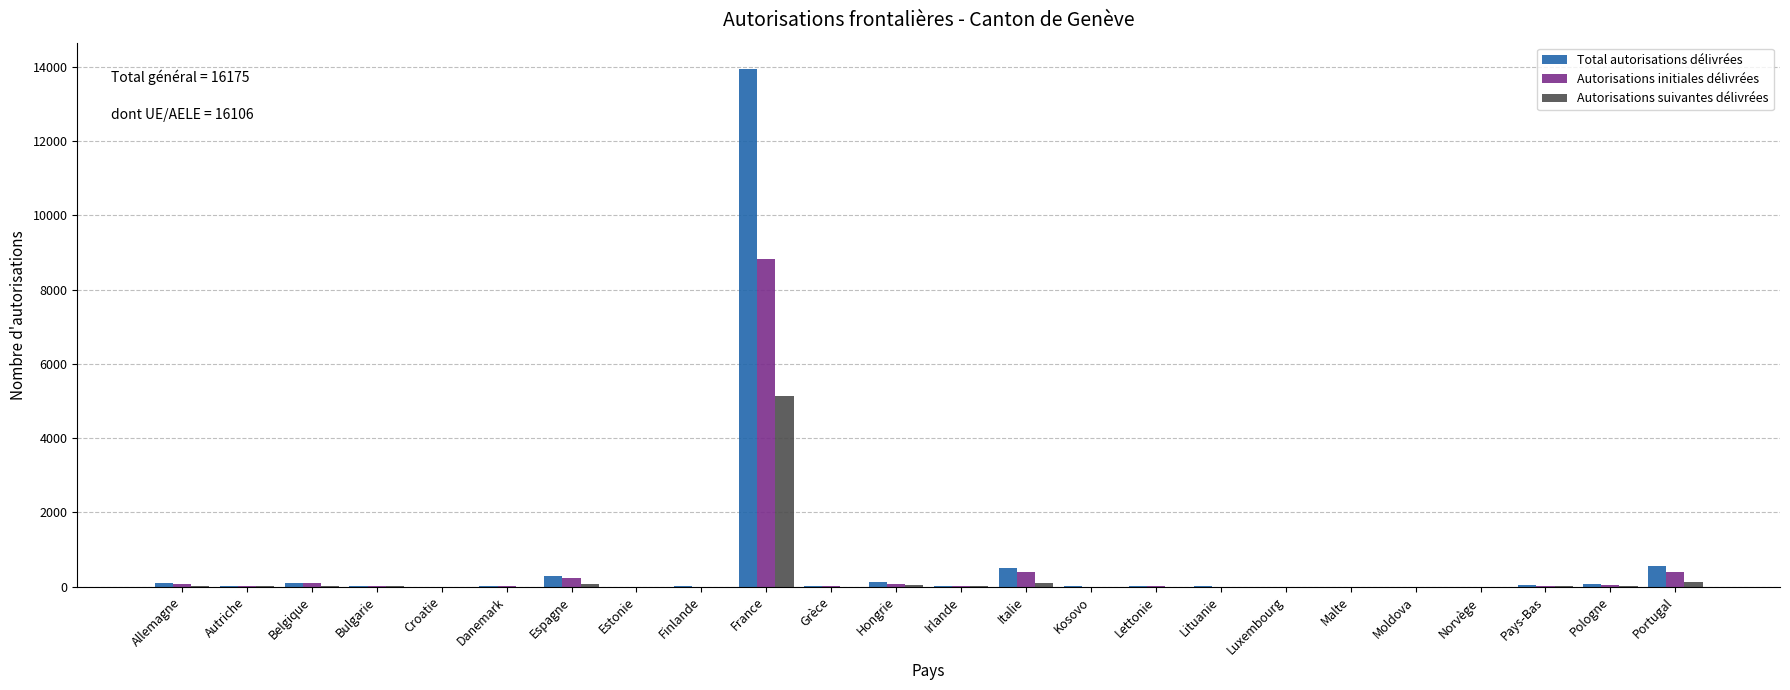

At which category does the chart reach its peak across all series?

France